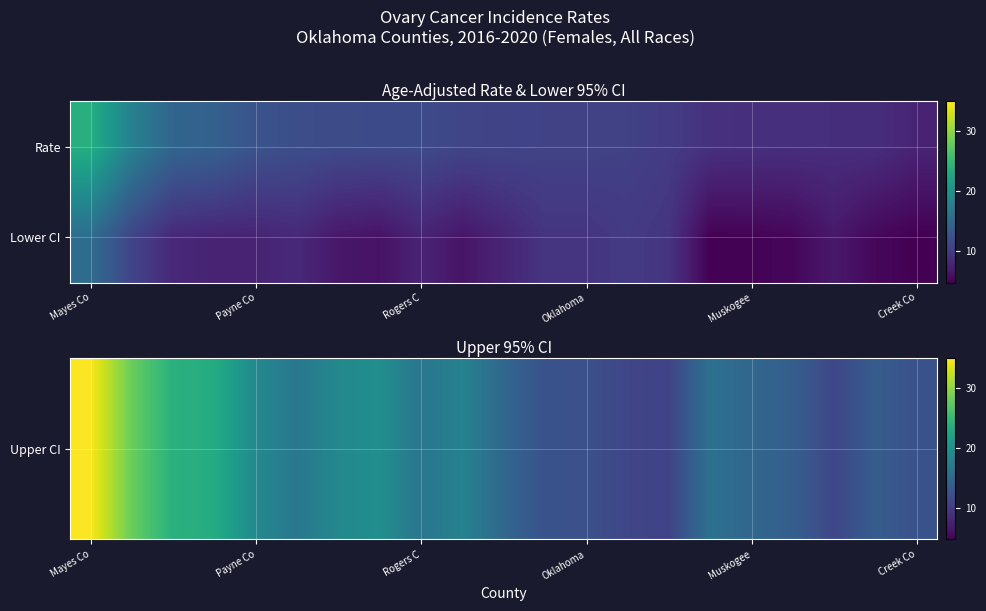

What is the minimum value shown in the chart?

4.8